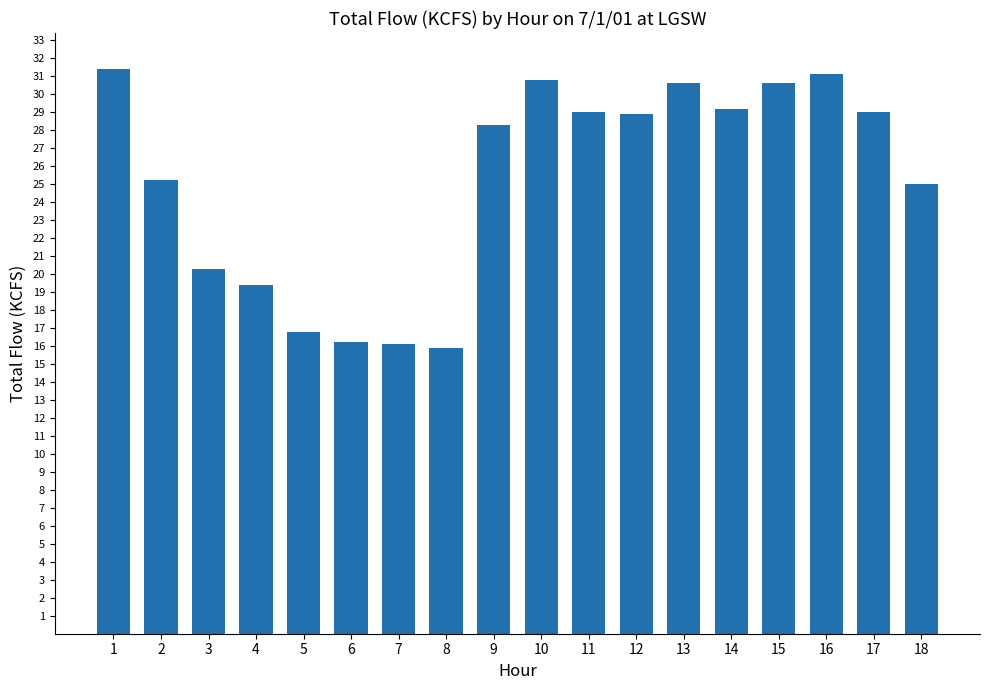

What is the value of the 4th bar from the left?

19.4